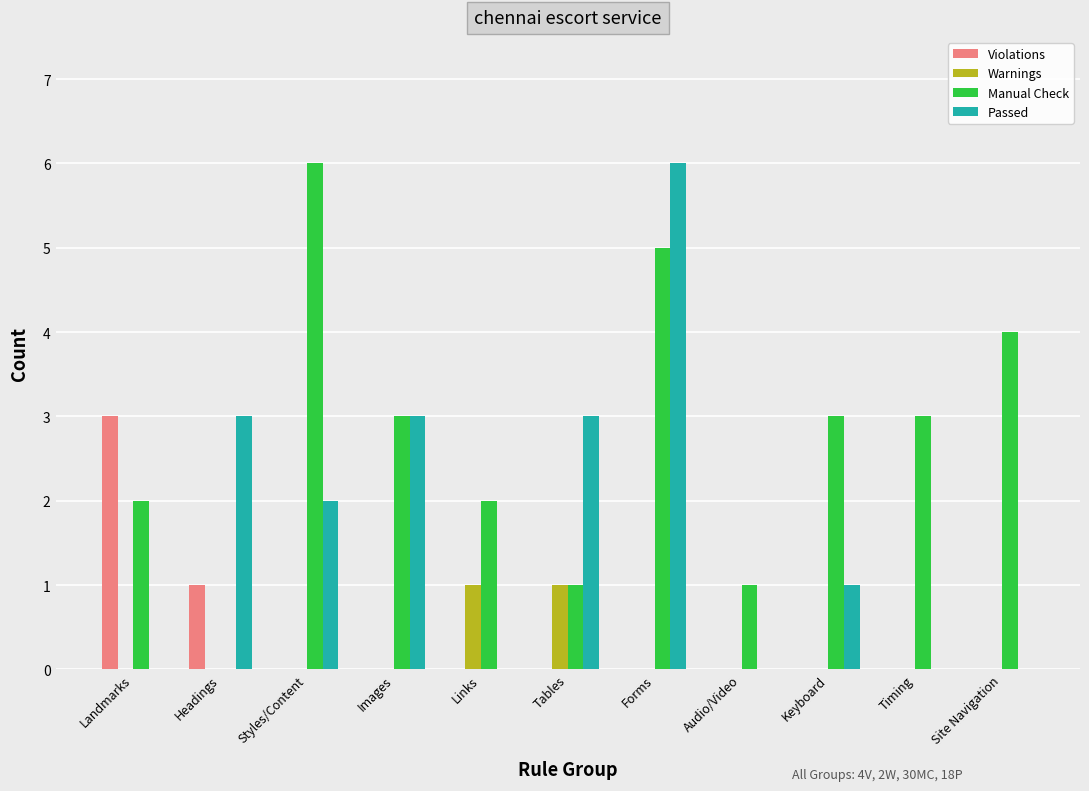

Which series has the largest total across all categories?

Manual Check